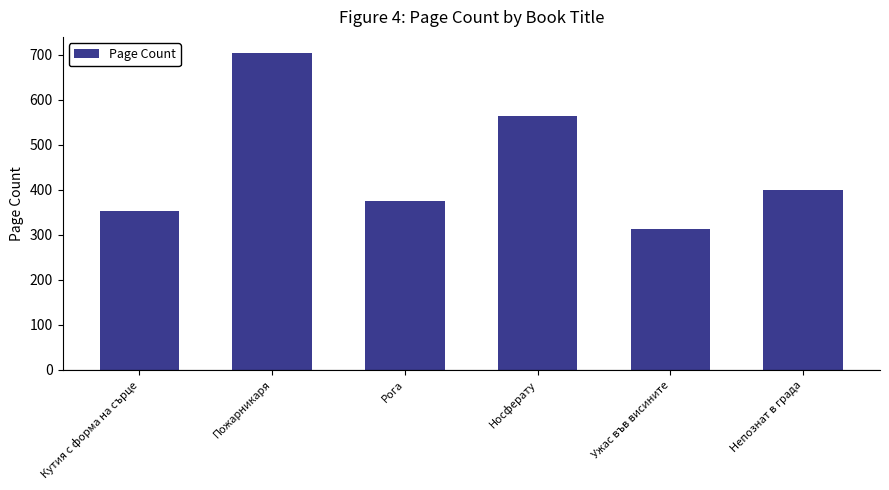

How many data points are less than 400?

3